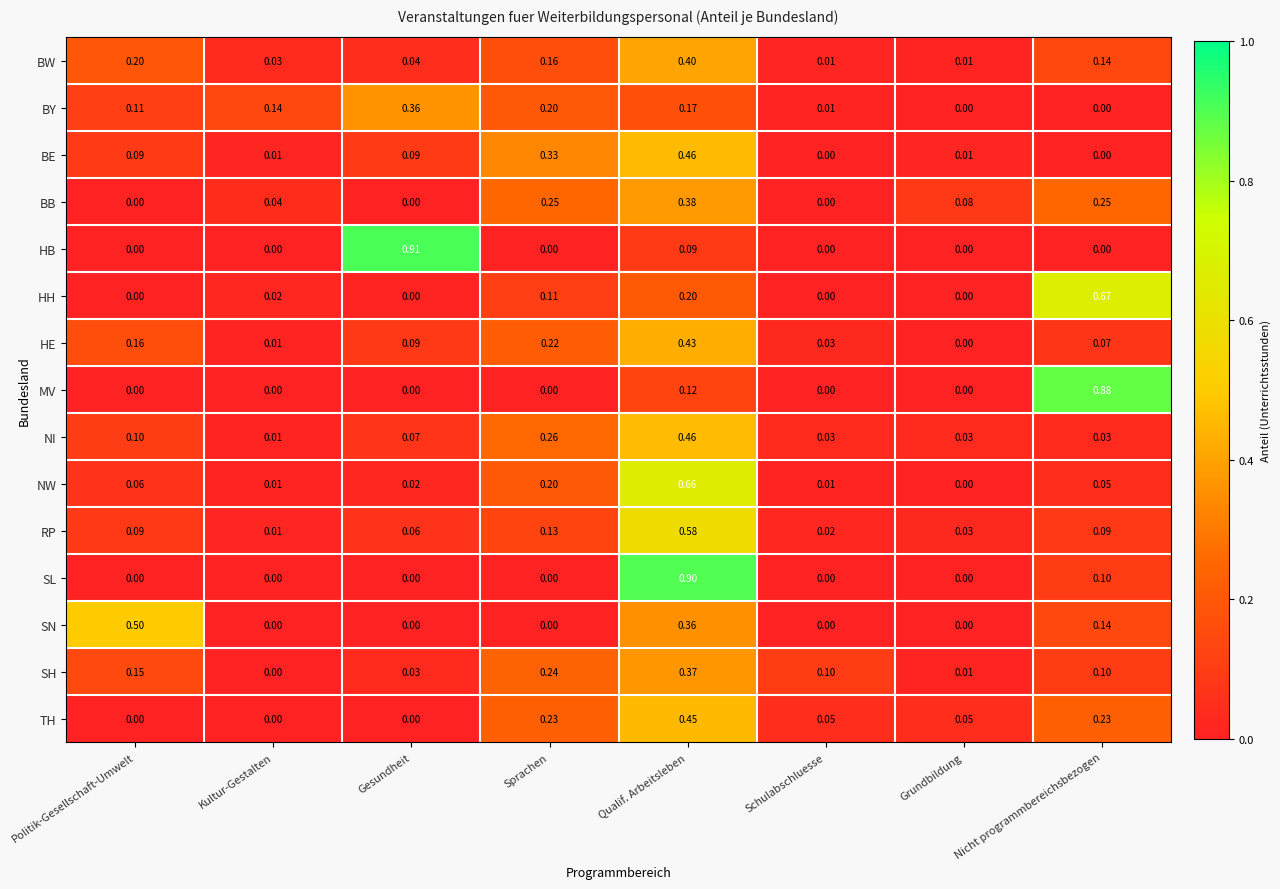

How many series are shown in this chart?

15